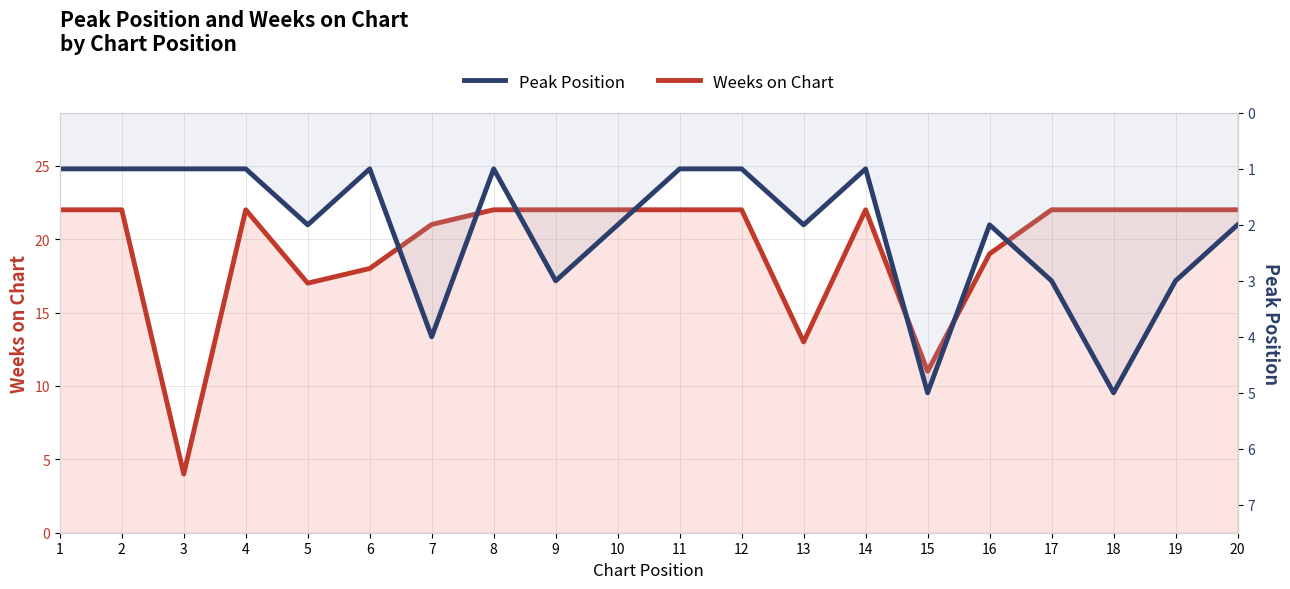

List the series in order of their overall mean, highest first.

Weeks on Chart, Peak Position